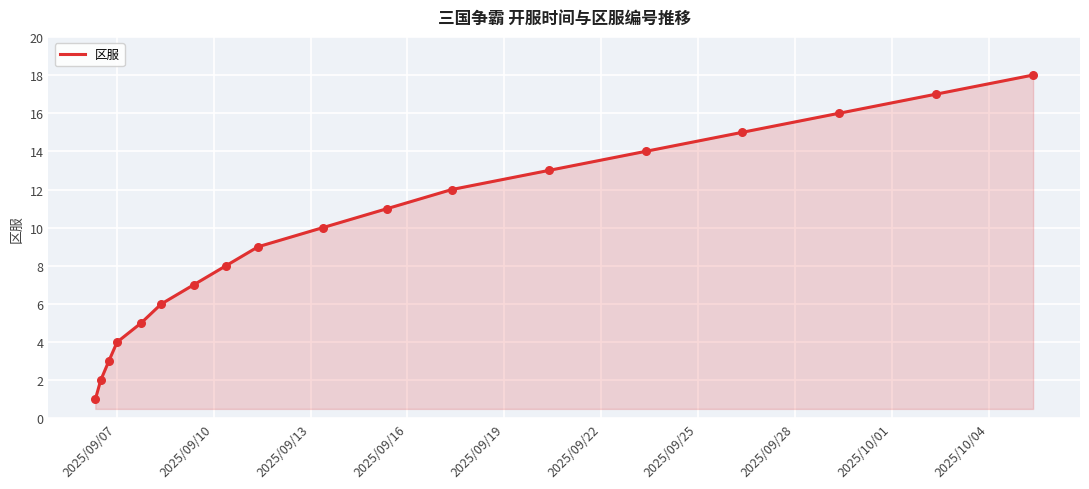

What is the maximum value shown in the chart?

18